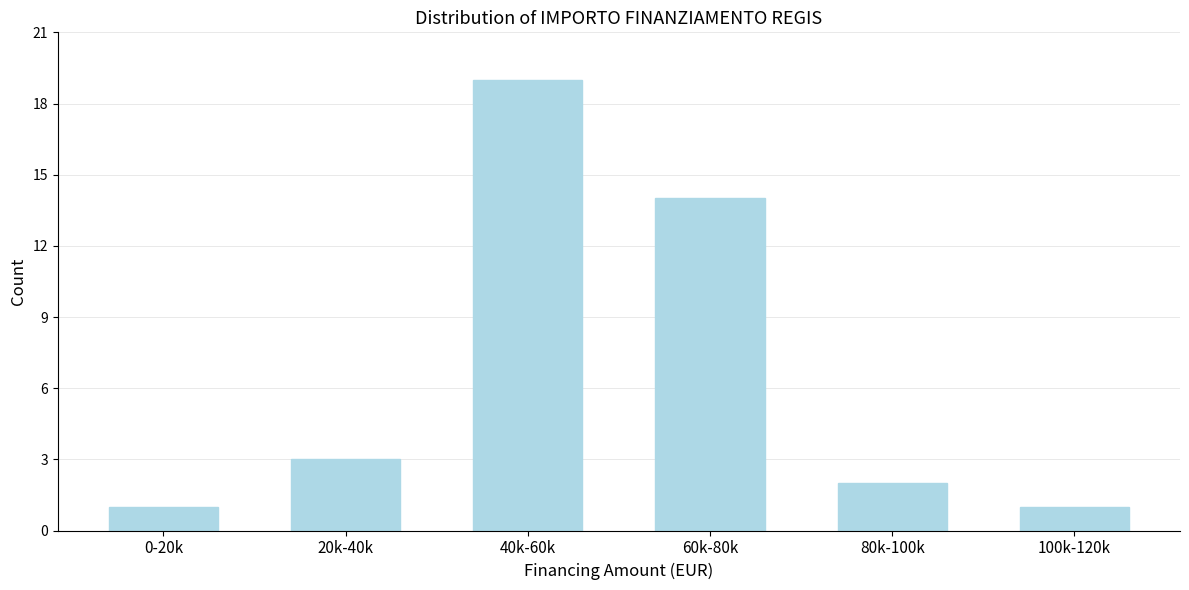

Reading left to right, transcribe all the data shown in this chart.

1	3	19	14	2	1